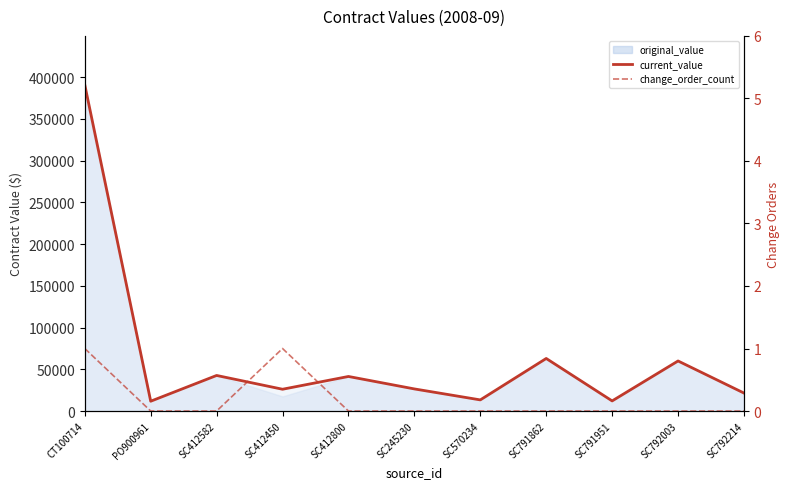

Reading left to right, transcribe all the data shown in this chart.

current_value: 390951.9	11767.5	42640.0	26125.0	41425.0	26500.0	13350.0	63000.0	12125.0	60000.0	21545.0
change_order_count: 1.0	0.0	0.0	1.0	0.0	0.0	0.0	0.0	0.0	0.0	0.0